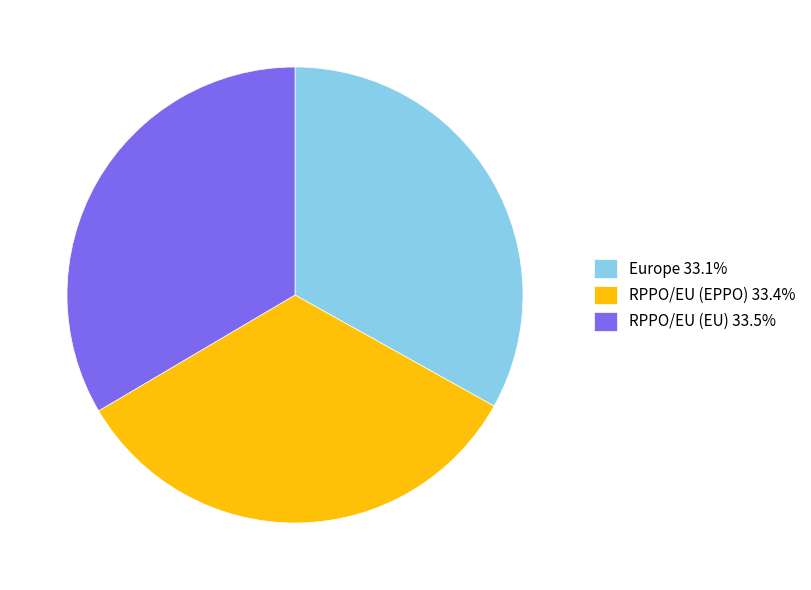

Approximately how many times larger is the value at RPPO/EU (EPPO) 33.4% compared to Europe 33.1%?

1.0